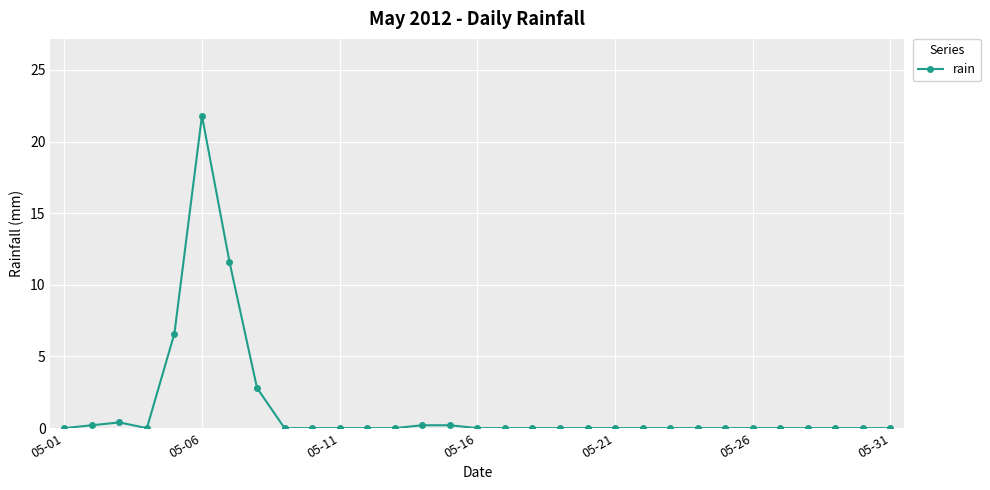

What is the greatest value displayed?

21.8